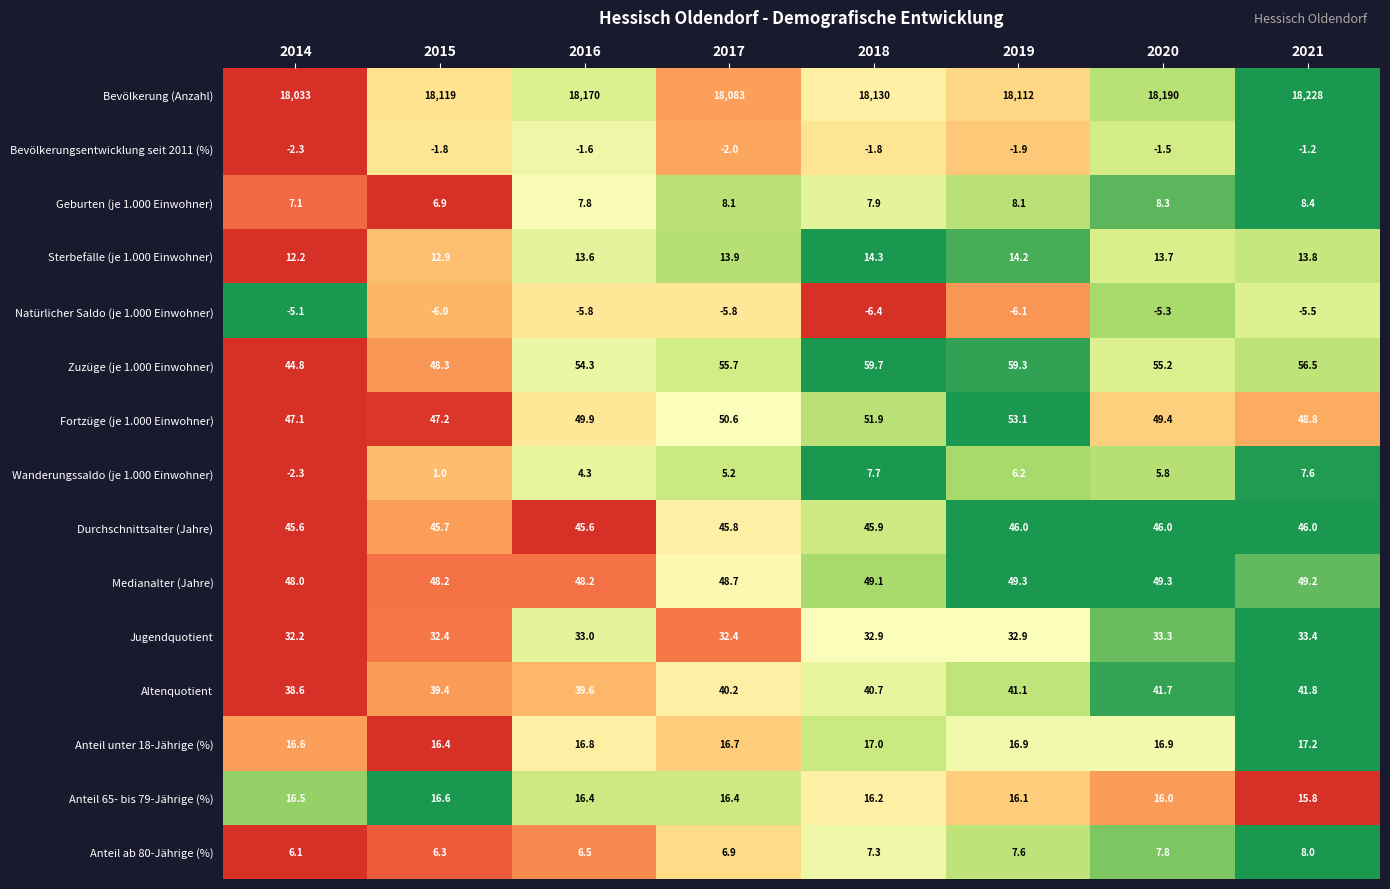

What is the maximum value shown in the chart?

18228.0